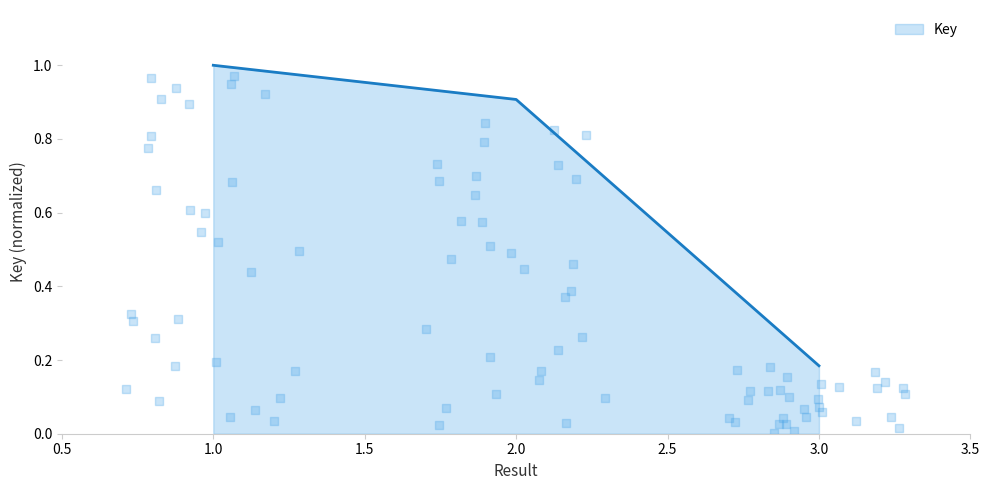

What is the change in value from 1 to 2?

-0.1